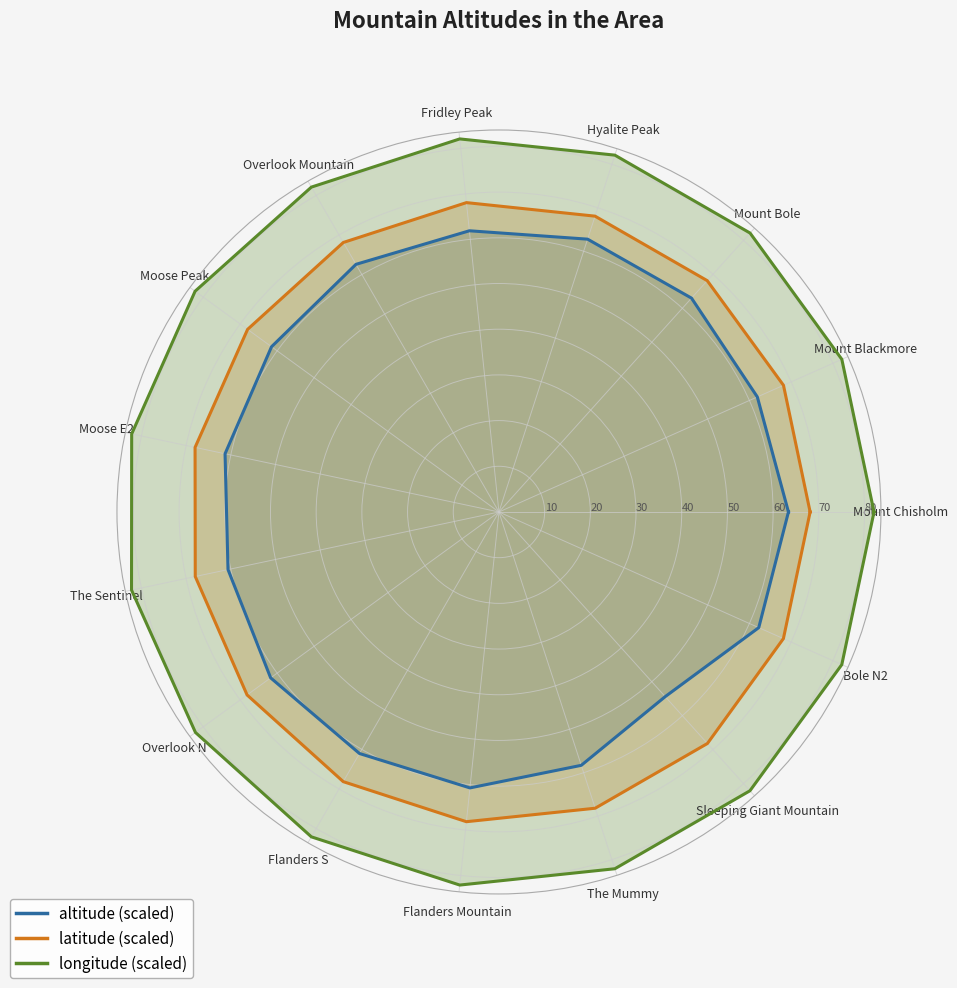

What are all the series names shown in the legend?

altitude (scaled), latitude (scaled), longitude (scaled)